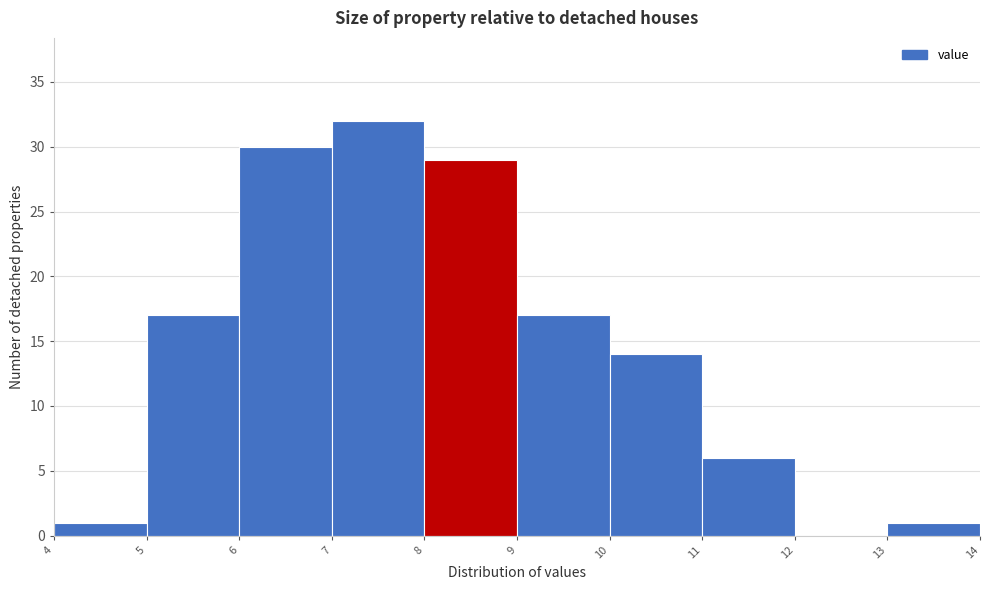

What is the height of the bar covering 5 to 6 on the x-axis? The values are not printed on the chart, so give them approximately, as read against the axis.

17